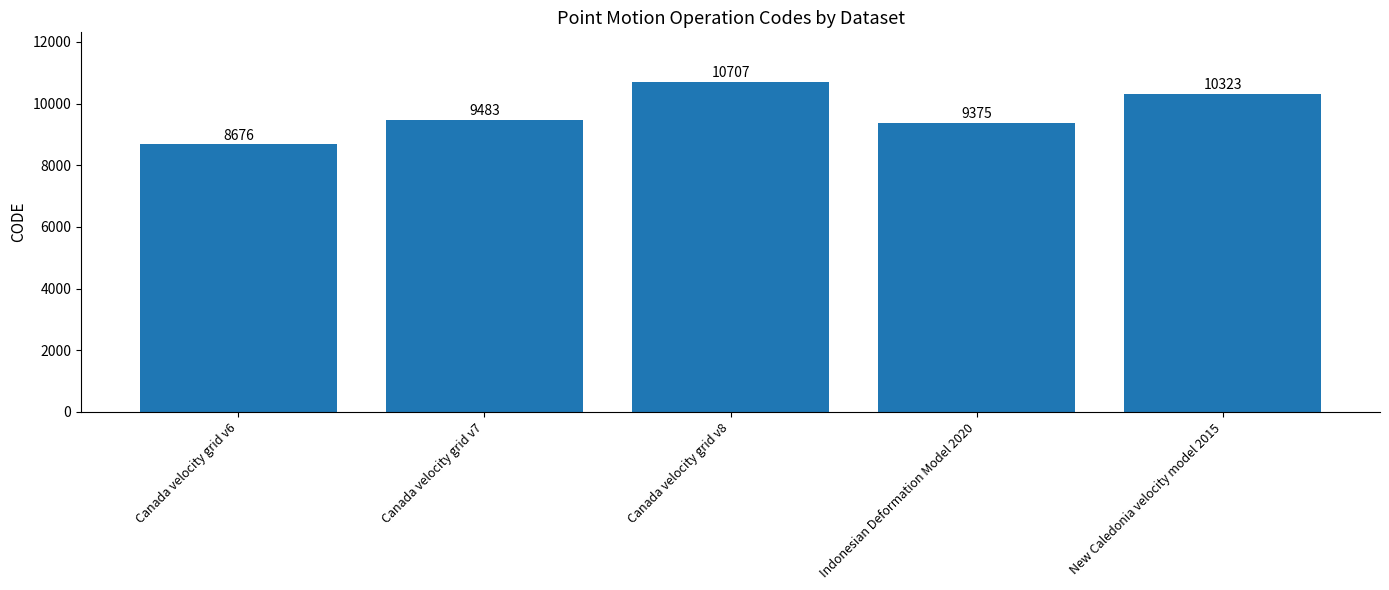

What position from the left is Canada velocity grid v6?

1